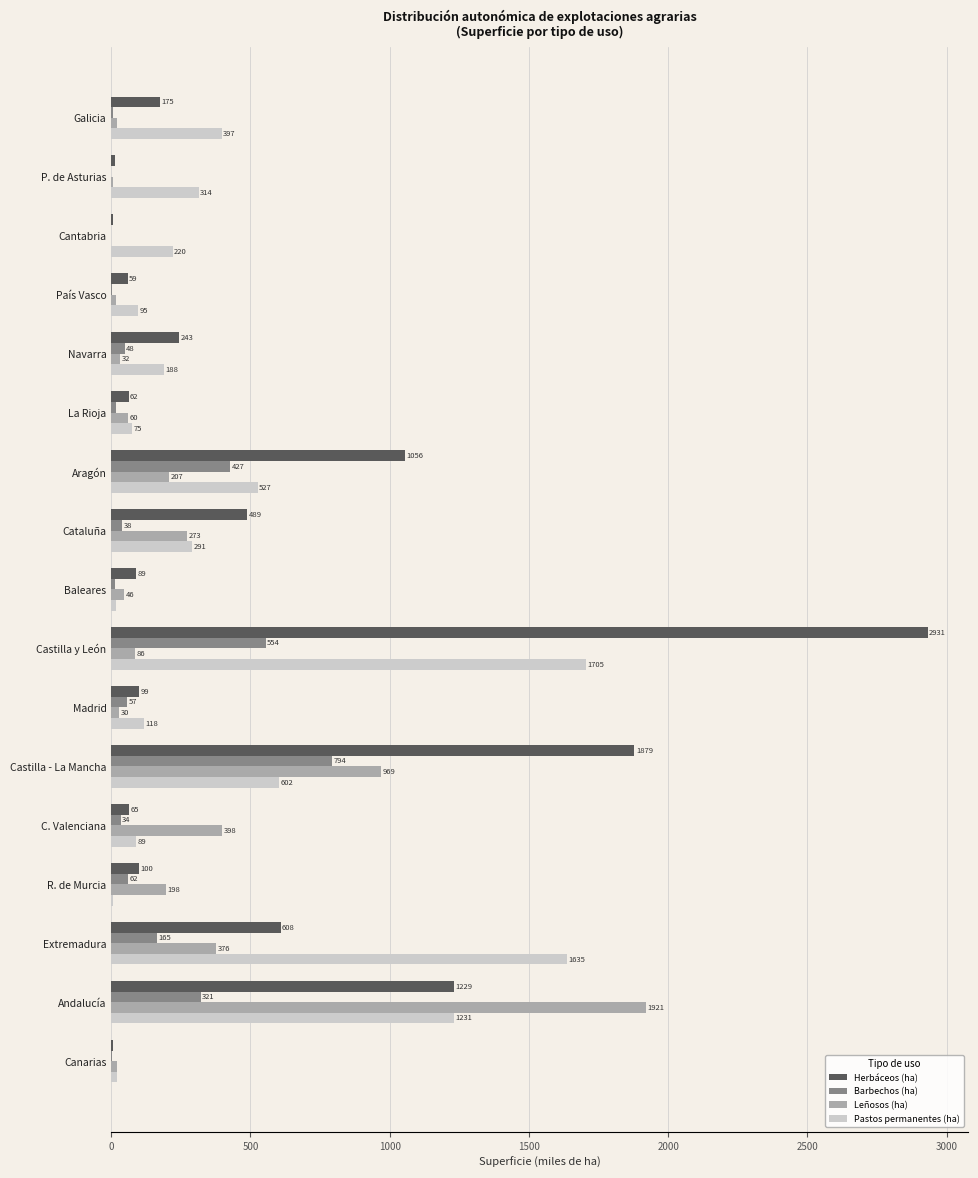

Is the value of Herbáceos (ha) at Navarra greater than the value of Pastos permanentes (ha) at P. de Asturias?

No